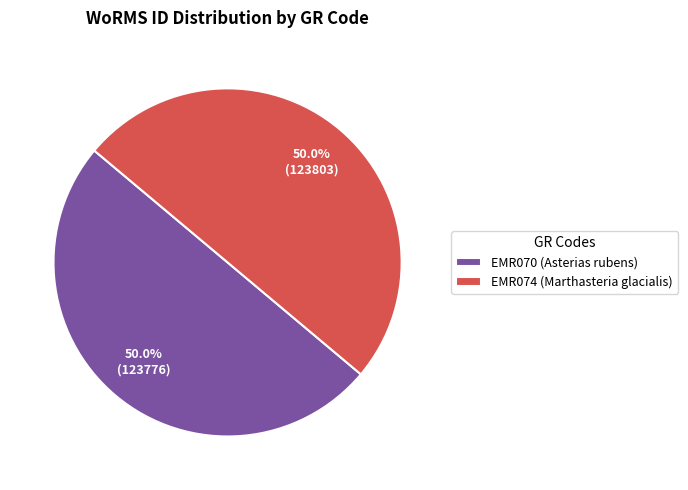

To the nearest percent, what percentage of the pie is EMR070 (Asterias rubens)?

50%